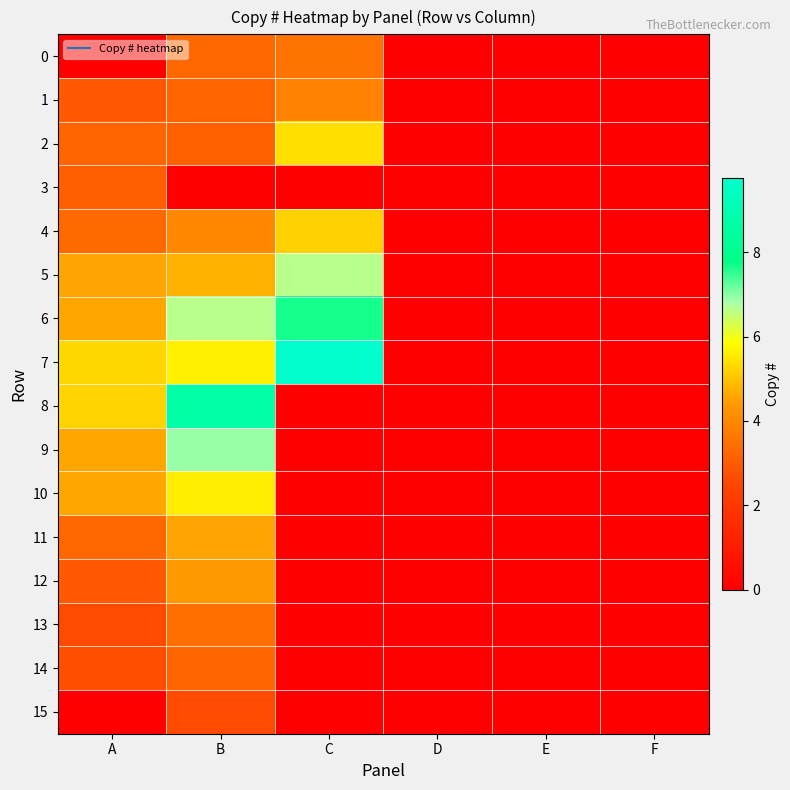

What is the total value across all series at C?

42.1